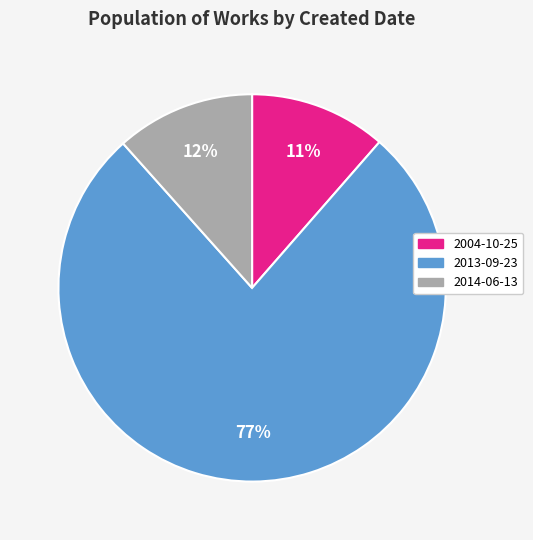

To the nearest percent, what is the difference between the largest and smallest slice percentages?

66%